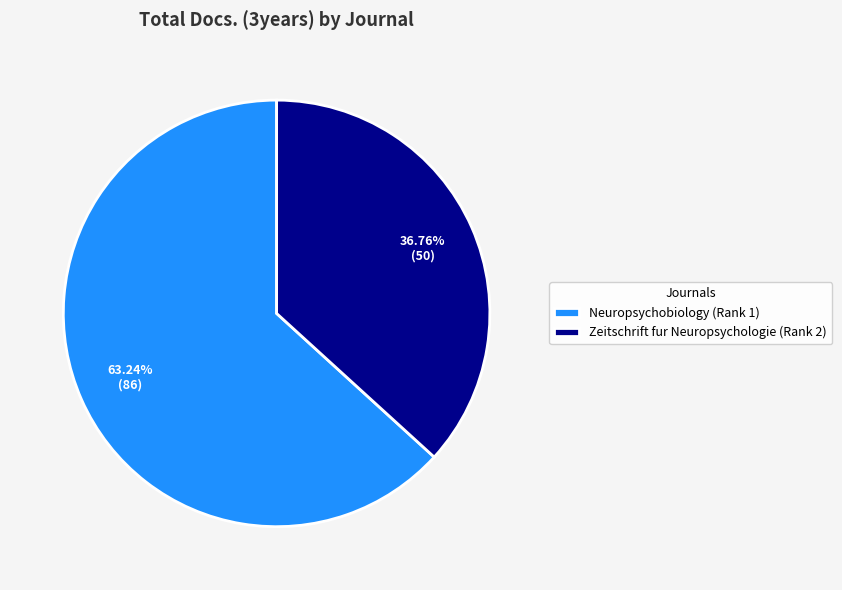

To the nearest percent, what is the combined percentage of Neuropsychobiology (Rank 1) and Zeitschrift fur Neuropsychologie (Rank 2)?

100%